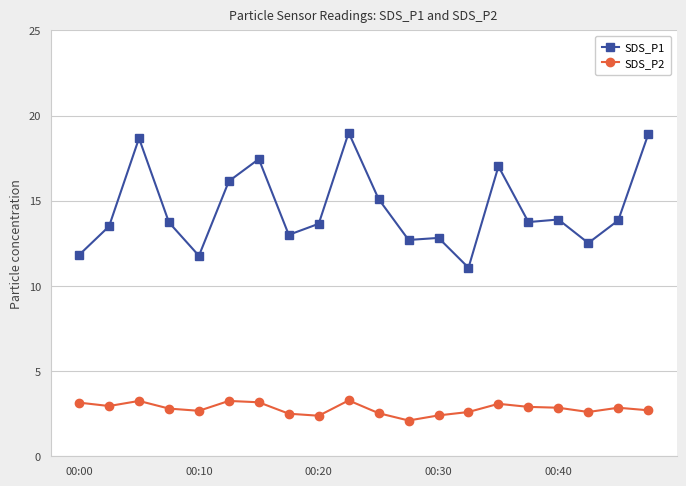

What is the minimum value for SDS_P1?

11.1